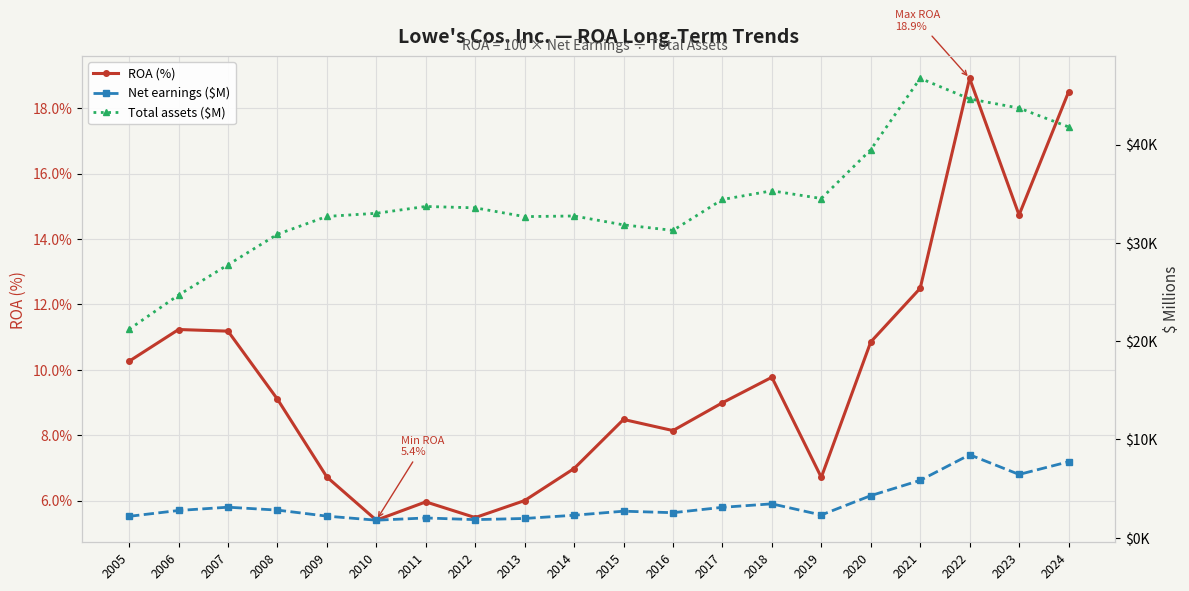

The ROA (%) series shows 8.5 at 2010. True or false?

False